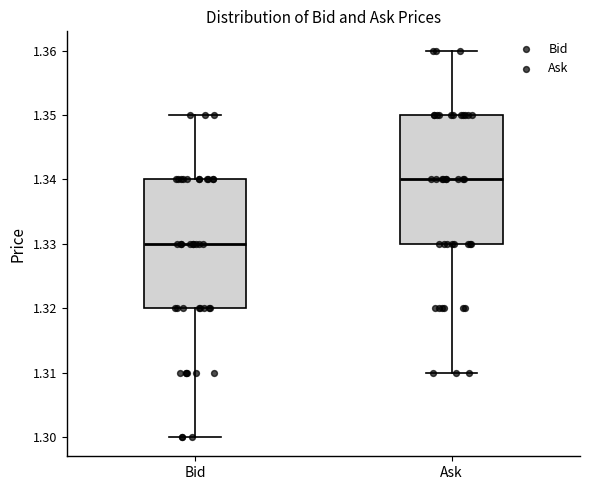

Reading left to right, transcribe this box plot: for each box, give where its median line is, the range the box spans, and where its two whiskers end, as read against the y-axis. The values are not printed on the chart, so give them approximately, as read against the axis.

Bid: median 1.33, box 1.32 to 1.34, whiskers 1.30 to 1.35
Ask: median 1.34, box 1.33 to 1.35, whiskers 1.31 to 1.36